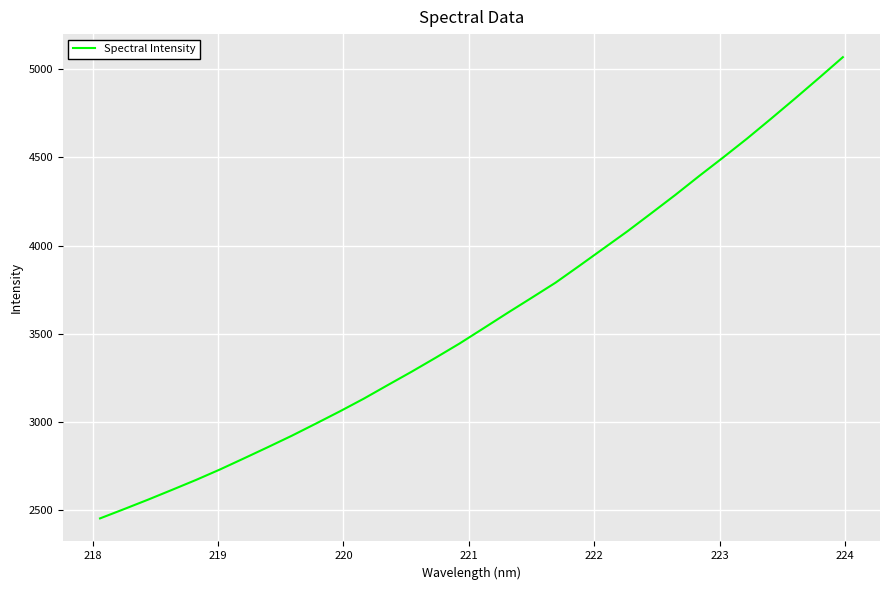

What is the maximum value shown in the chart?

5067.8